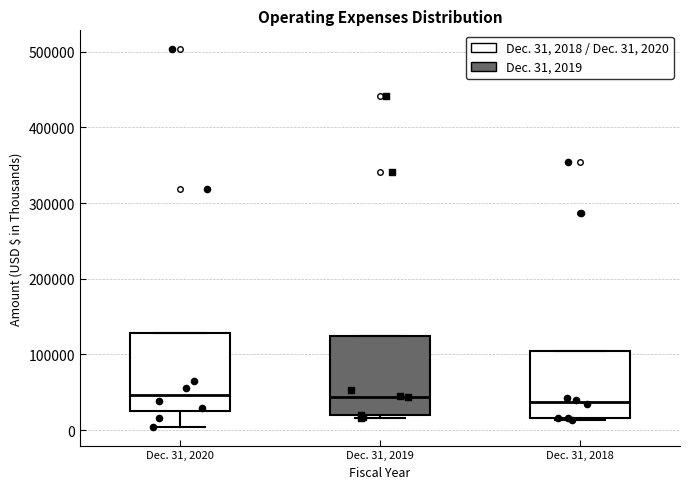

Reading left to right, read every box against the y-axis: the position of its median line, the range the box covers, and the ends of its whiskers. The values are not printed on the chart, so give them approximately, as read against the axis.

Dec. 31, 2020: median 50000, box 30000 to 130000, whiskers 0 to 130000
Dec. 31, 2019: median 40000, box 20000 to 120000, whiskers 20000 to 120000
Dec. 31, 2018: median 40000, box 20000 to 100000, whiskers 10000 to 100000